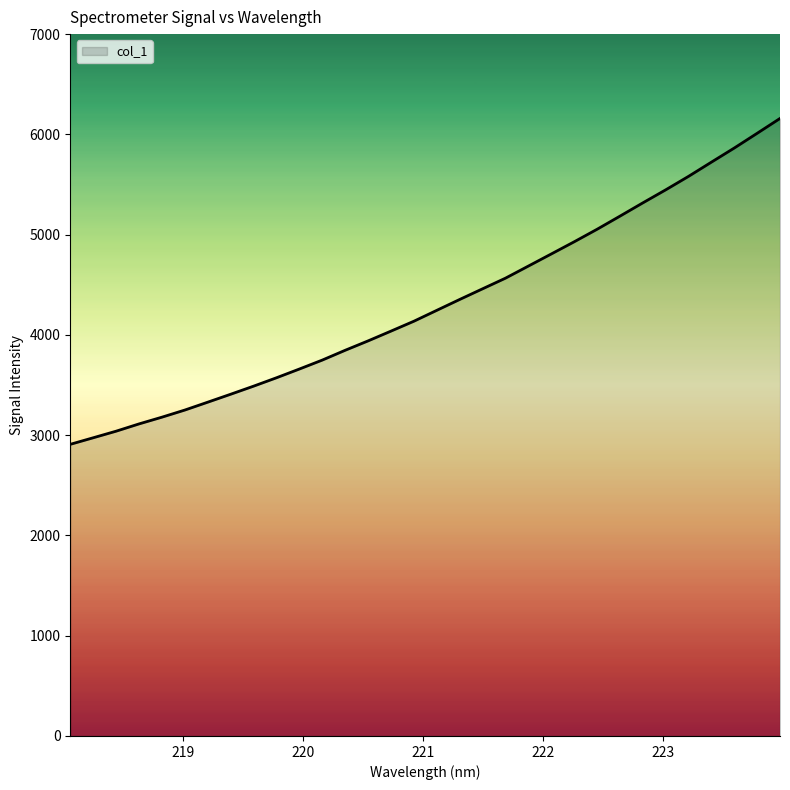

What is the sum of all values?

138021.1